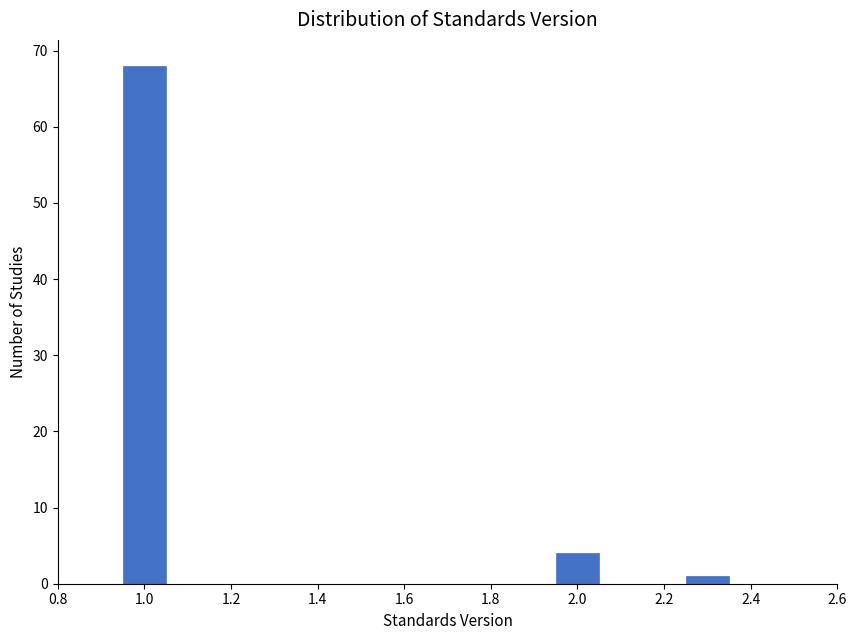

What is the height of the bar covering 0.95 to 1.05 on the x-axis? Neither the bar edges nor the heights are printed on the chart, so give them approximately, as read against the axes.

68